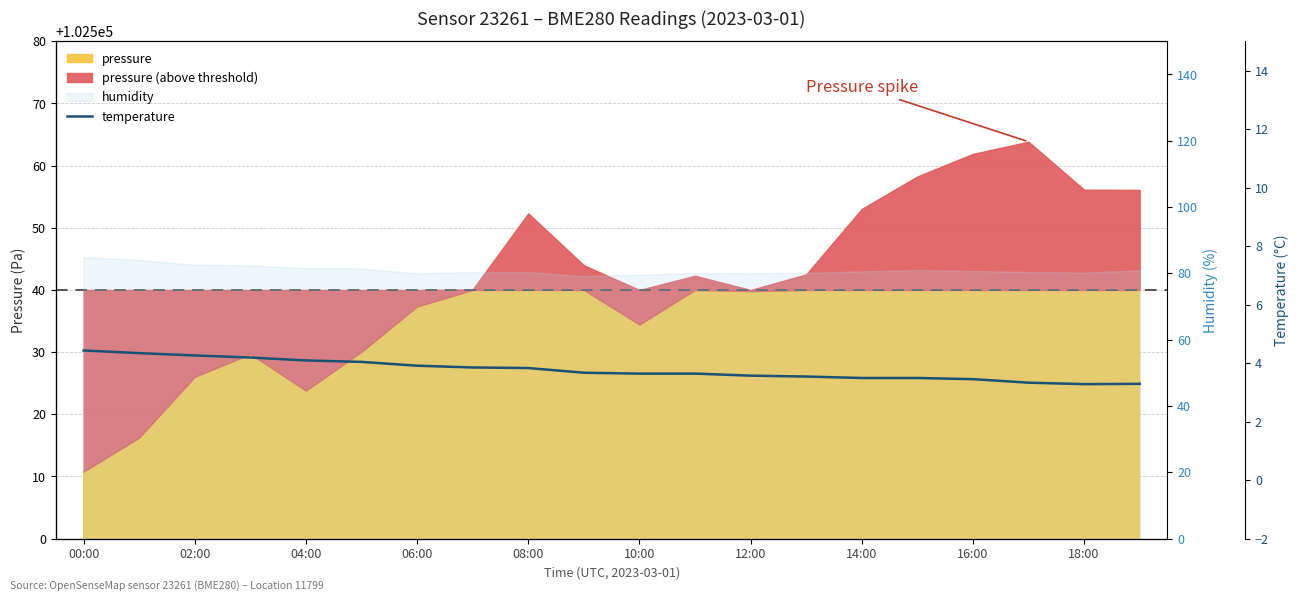

True or false: the data shows 6.6 at 14:00.

False